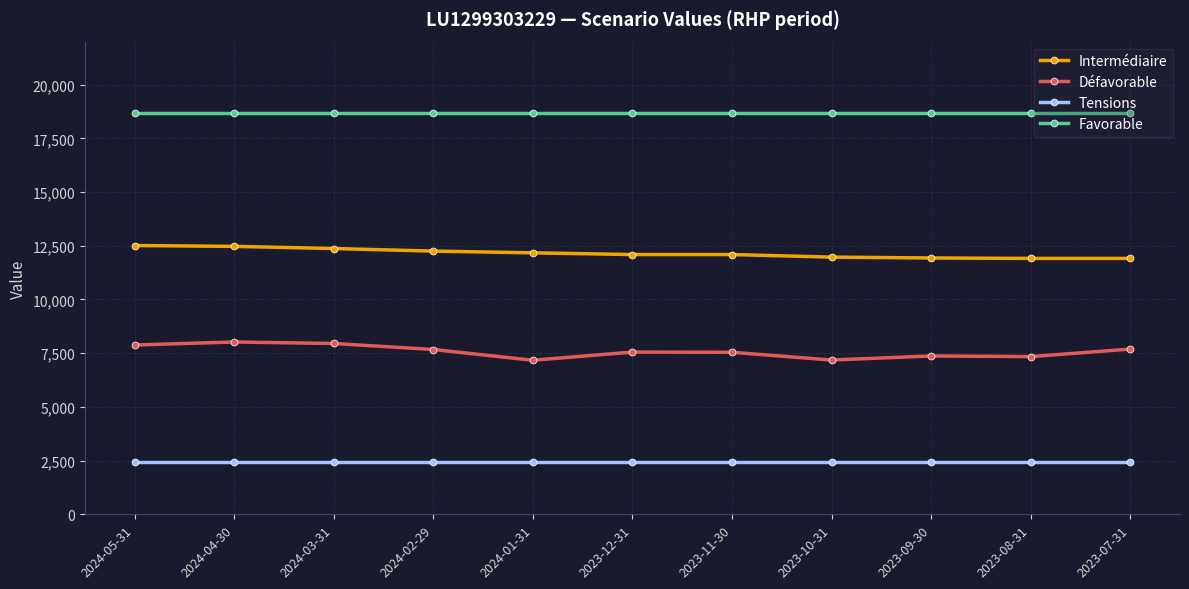

The Défavorable series shows 12593 at 2023-10-31. True or false?

False